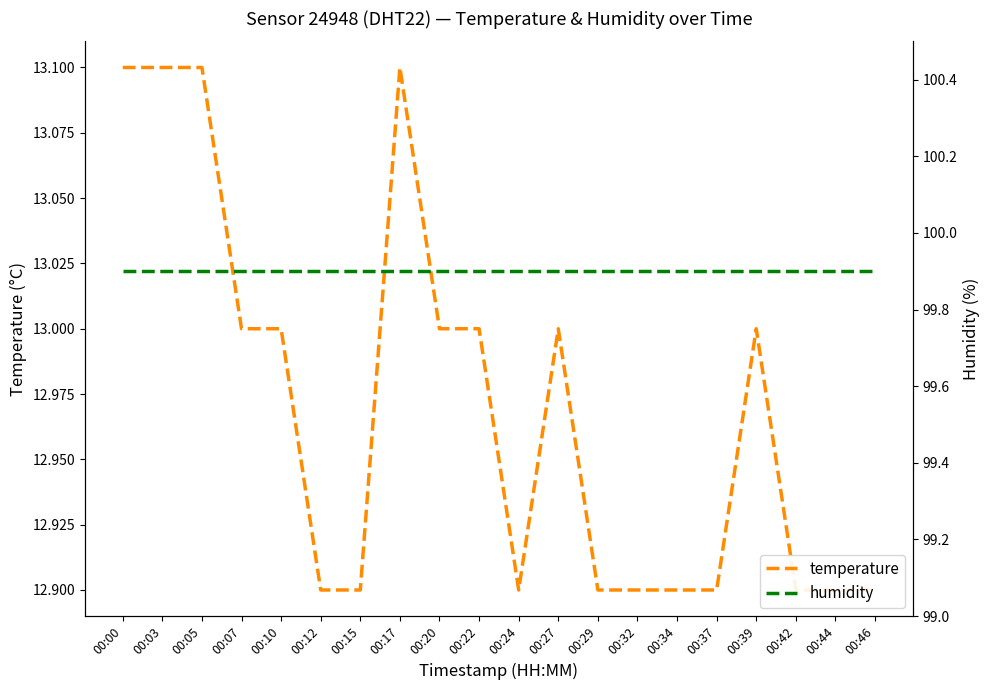

How many lines are shown in the chart?

2